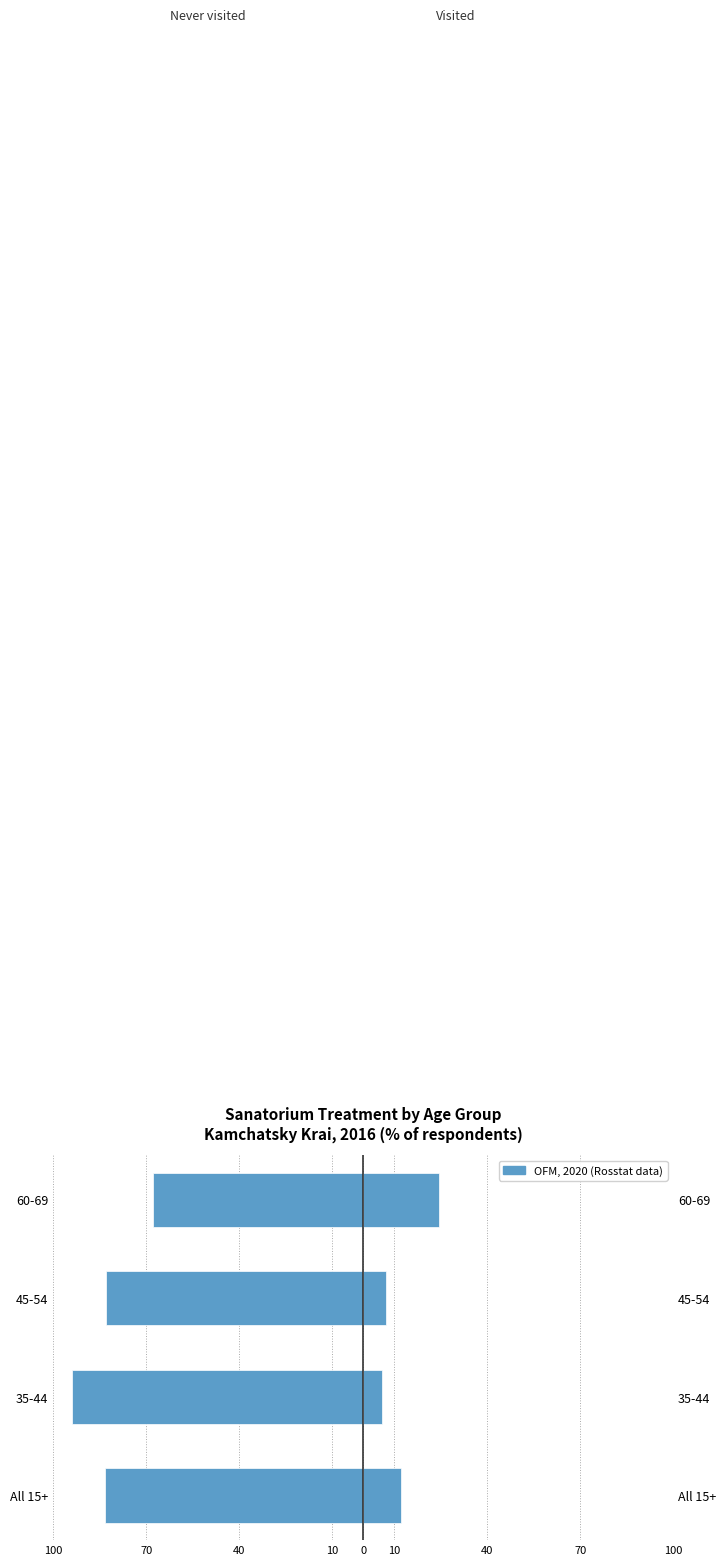

Rank the series by their average value, from lowest to highest.

Never been to sanatorium, Been to sanatorium